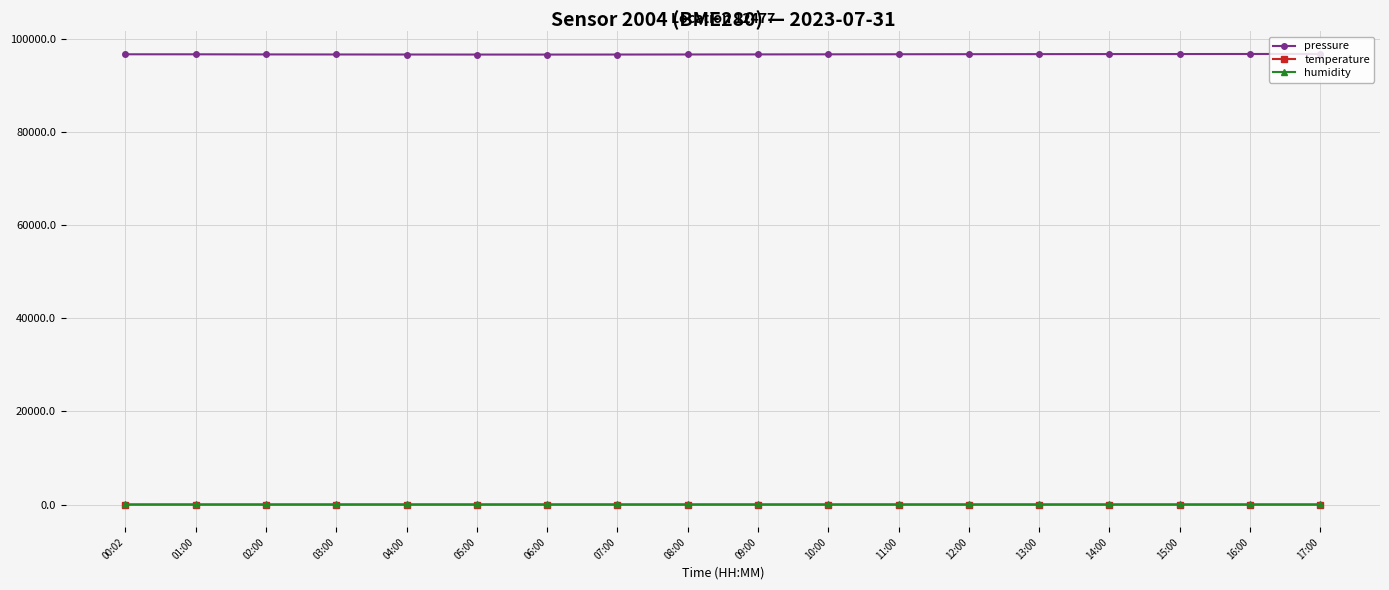

Does the chart have visible grid lines?

Yes